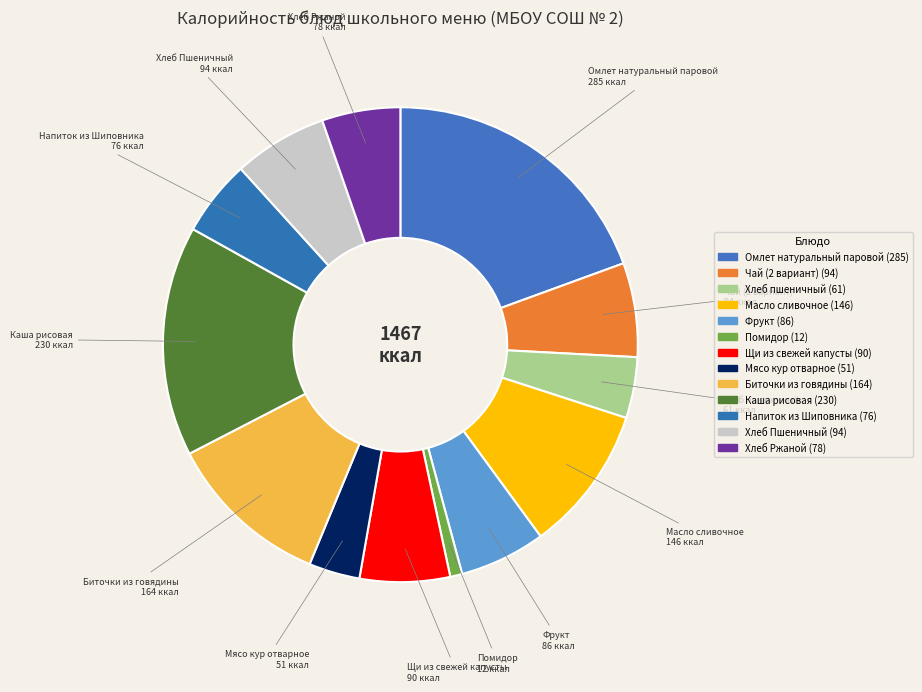

Is it true that Хлеб Пшеничный is 16% of the pie?

False